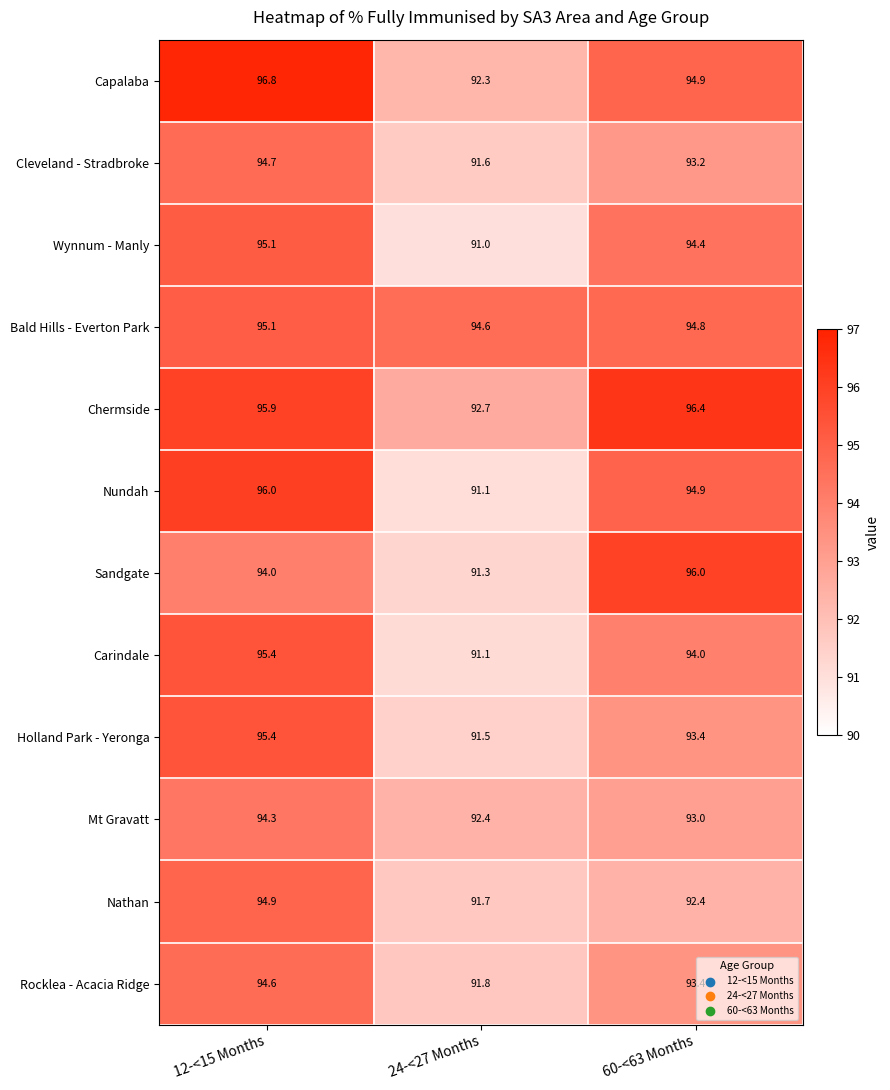

Which label corresponds to the largest value in the chart?

12-<15 Months